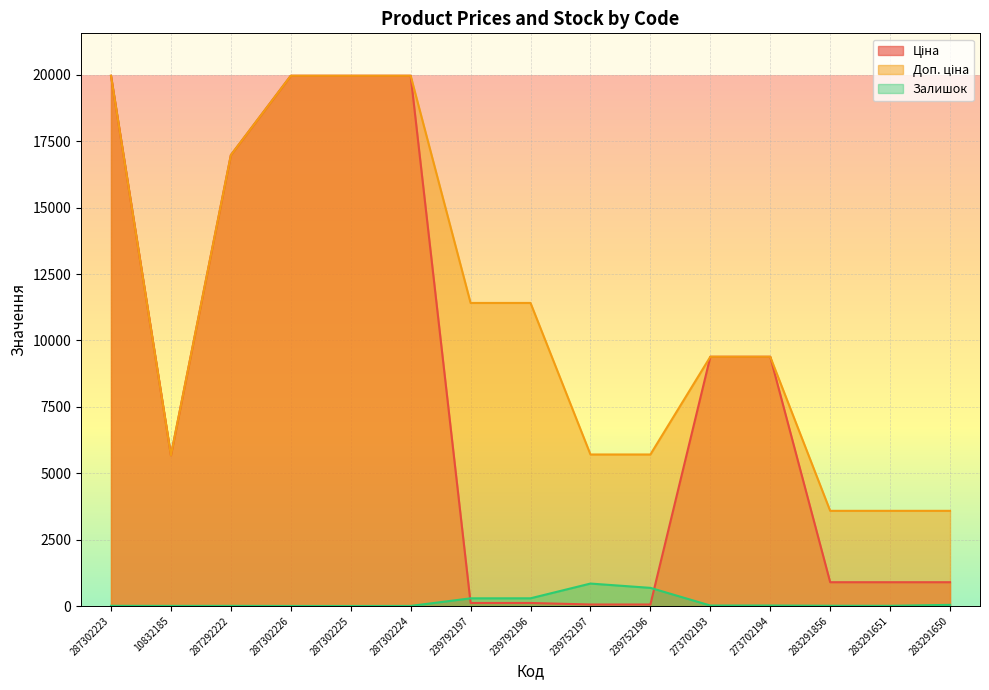

Reading right to left, transcribe all the data shown in this chart.

Ціна: 283291650=895.9	283291651=895.9	283291856=895.9	273702194=9384.0	273702193=9384.0	239752196=57.0	239752197=57.0	239792196=114.1	239792197=114.1	287302224=19964.2	287302225=19964.2	287302226=19964.2	287292222=16976.3	10832185=5673.8	287302223=19964.2
Доп. ціна: 283291650=3583.6	283291651=3583.6	283291856=3583.6	273702194=9384.0	273702193=9384.0	239752196=5705.0	239752197=5705.0	239792196=11410.0	239792197=11410.0	287302224=19964.2	287302225=19964.2	287302226=19964.2	287292222=16976.3	10832185=5673.8	287302223=19964.2
Залишок: 283291650=43.0	283291651=7.0	283291856=9.0	273702194=18.0	273702193=18.0	239752196=683.0	239752197=845.0	239792196=290.0	239792197=289.0	287302224=3.0	287302225=0.0	287302226=1.0	287292222=5.0	10832185=4.0	287302223=7.0